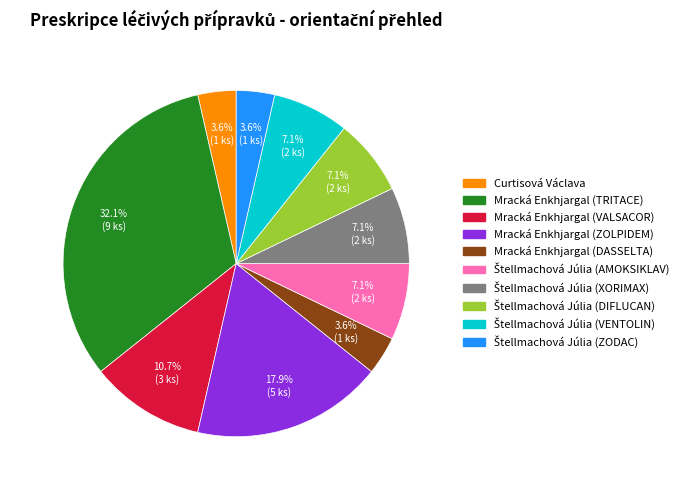

How much of the chart is everything except Mracká Enkhjargal (VALSACOR)?

89.3%